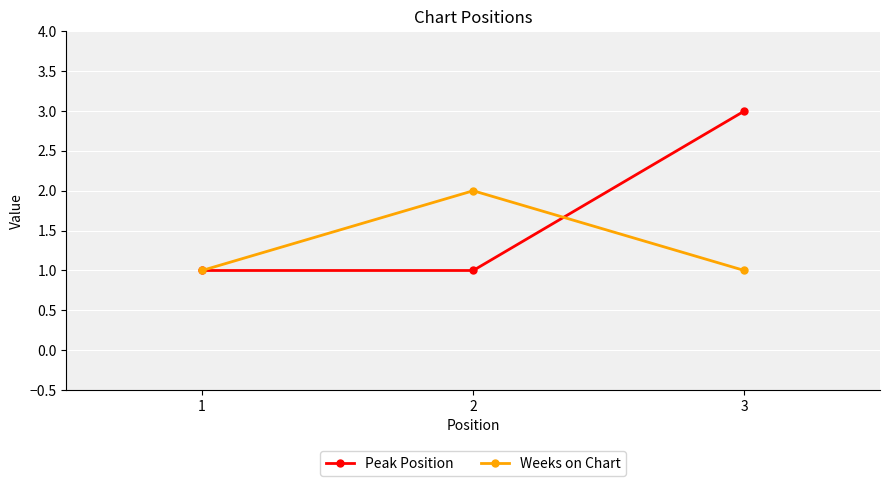

Rank the series by their maximum value, from highest to lowest.

Peak Position, Weeks on Chart